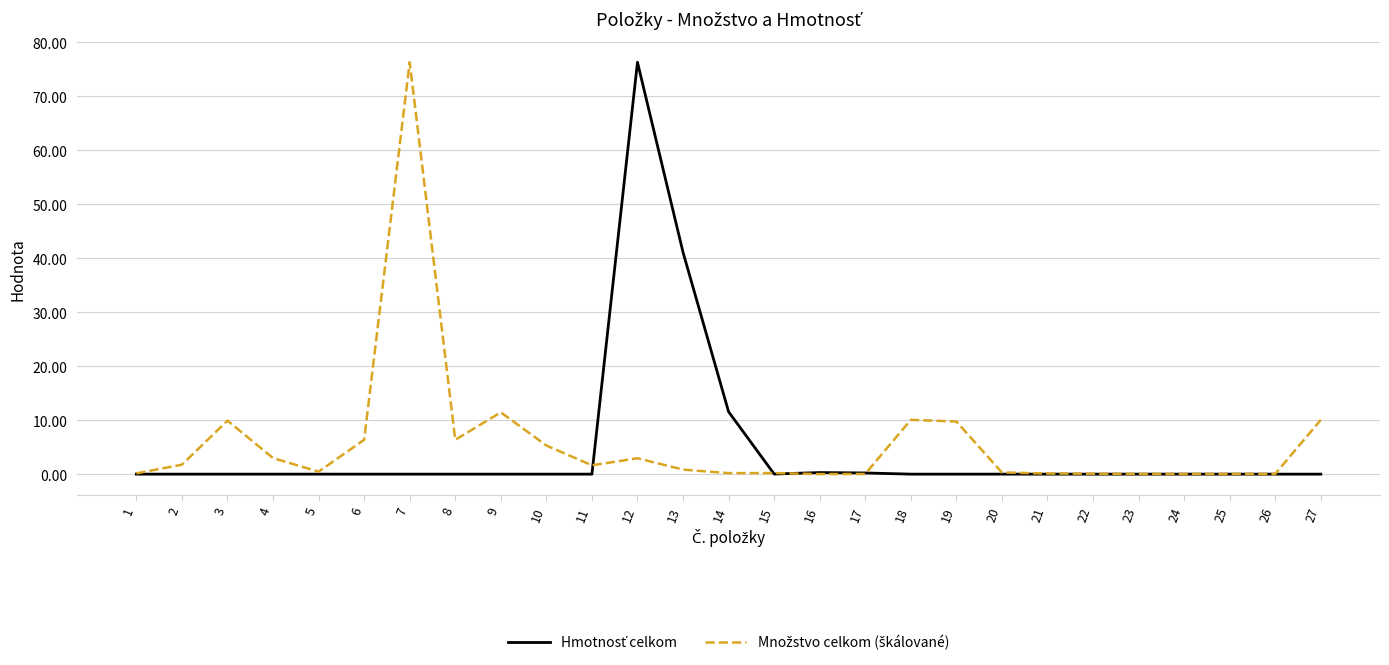

What is the total value across all series at 7?

76.3